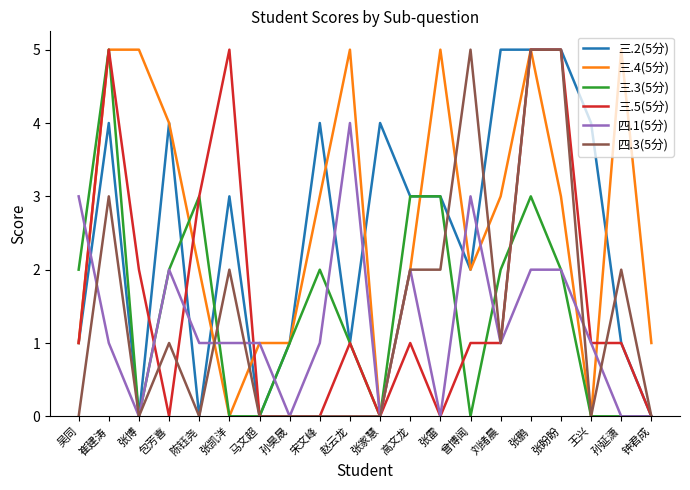

What is the total value across all series at 宋文峰?

10